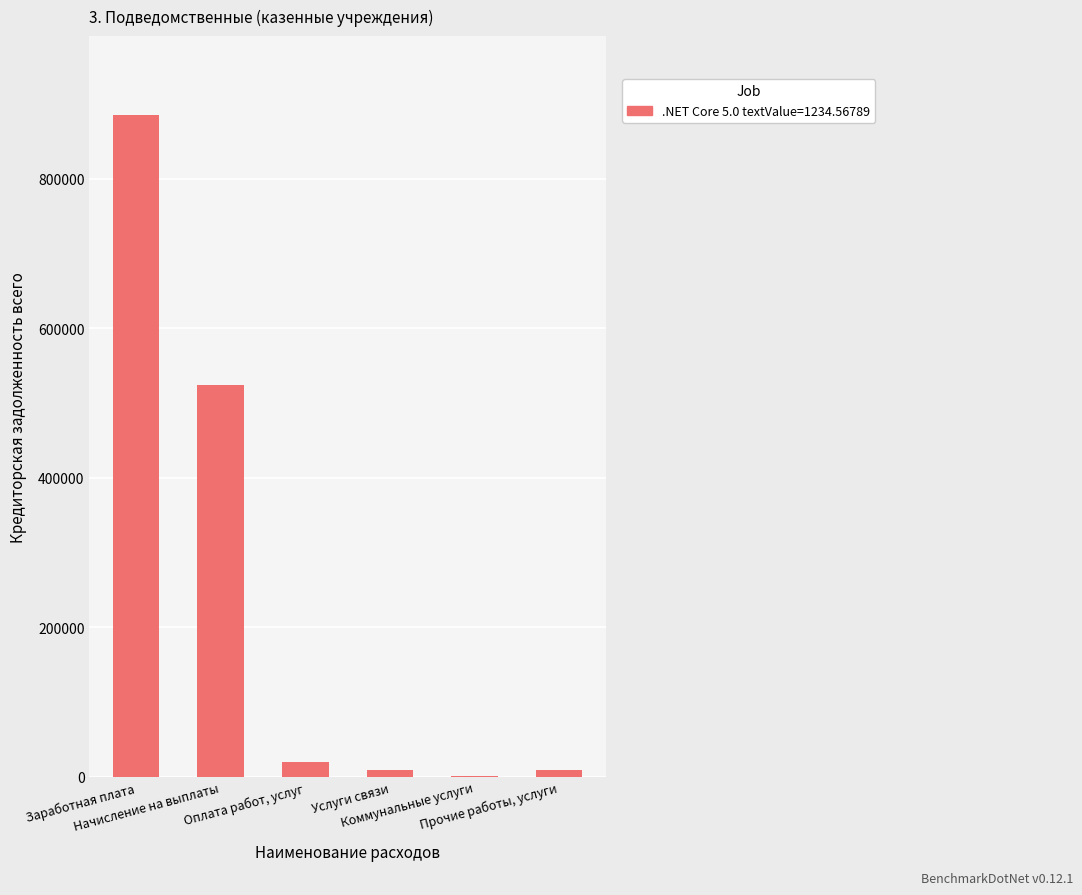

What is the sum of the values at Начисление на выплаты and Коммунальные услуги?

524730.1